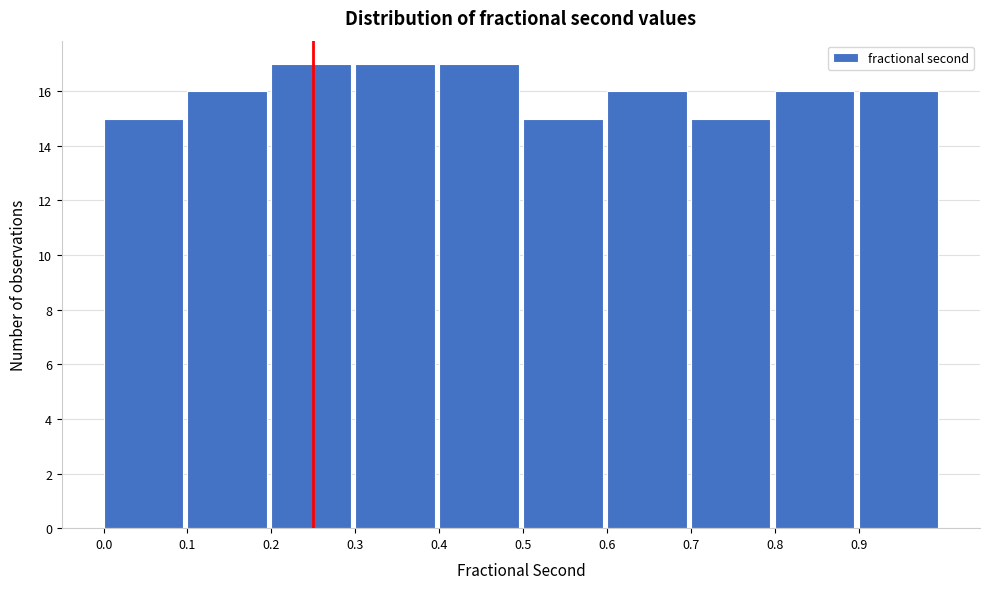

Reading left to right, transcribe this chart: for each bar, give the range it covers on the x-axis and its height. The values are not printed on the chart, so give them approximately, as read against the axis.

0.0 to 0.1: 15
0.1 to 0.2: 16
0.2 to 0.3: 17
0.3 to 0.4: 17
0.4 to 0.5: 17
0.5 to 0.6: 15
0.6 to 0.7: 16
0.7 to 0.8: 15
0.8 to 0.9: 16
0.9 to 1.0: 16